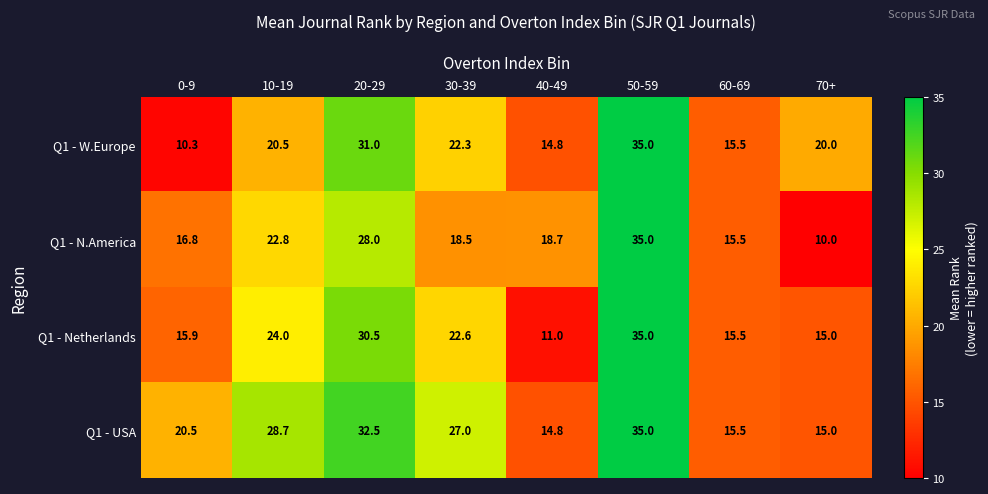

Which series has the largest total across all categories?

Q1 - USA